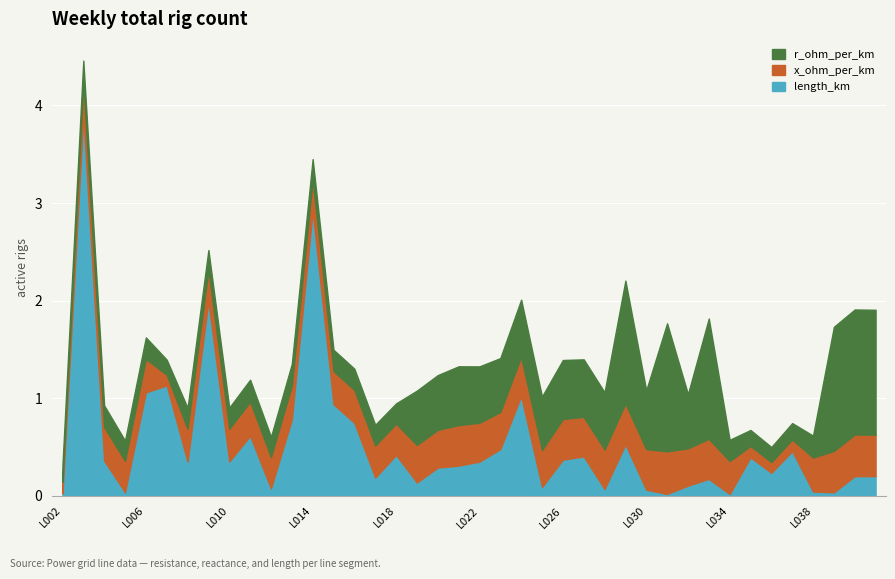

Which has a higher value, L030 or L041?

L041